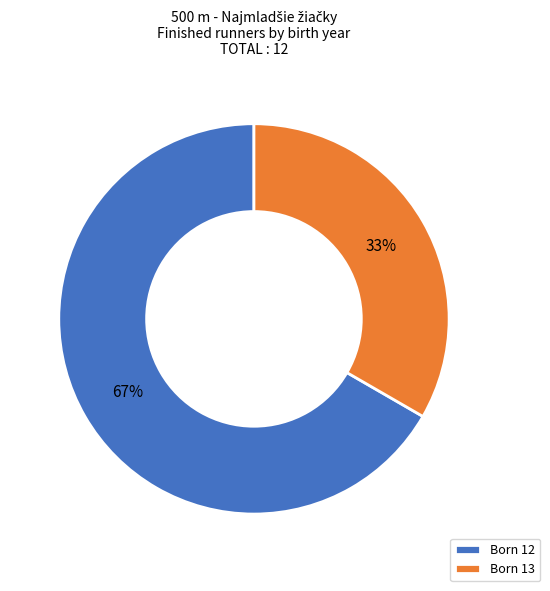

Do Born 12 and Born 13 together represent more than half of the pie?

Yes